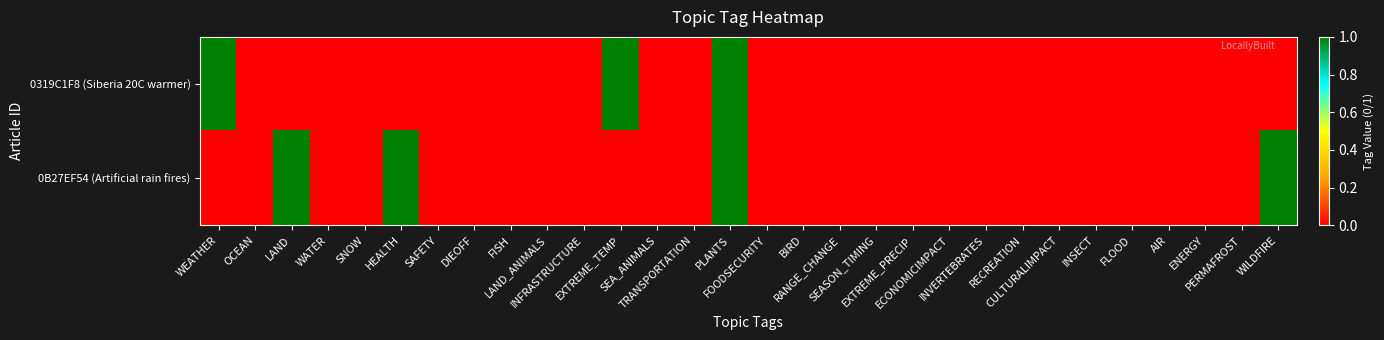

How many categories are shown in the chart?

30